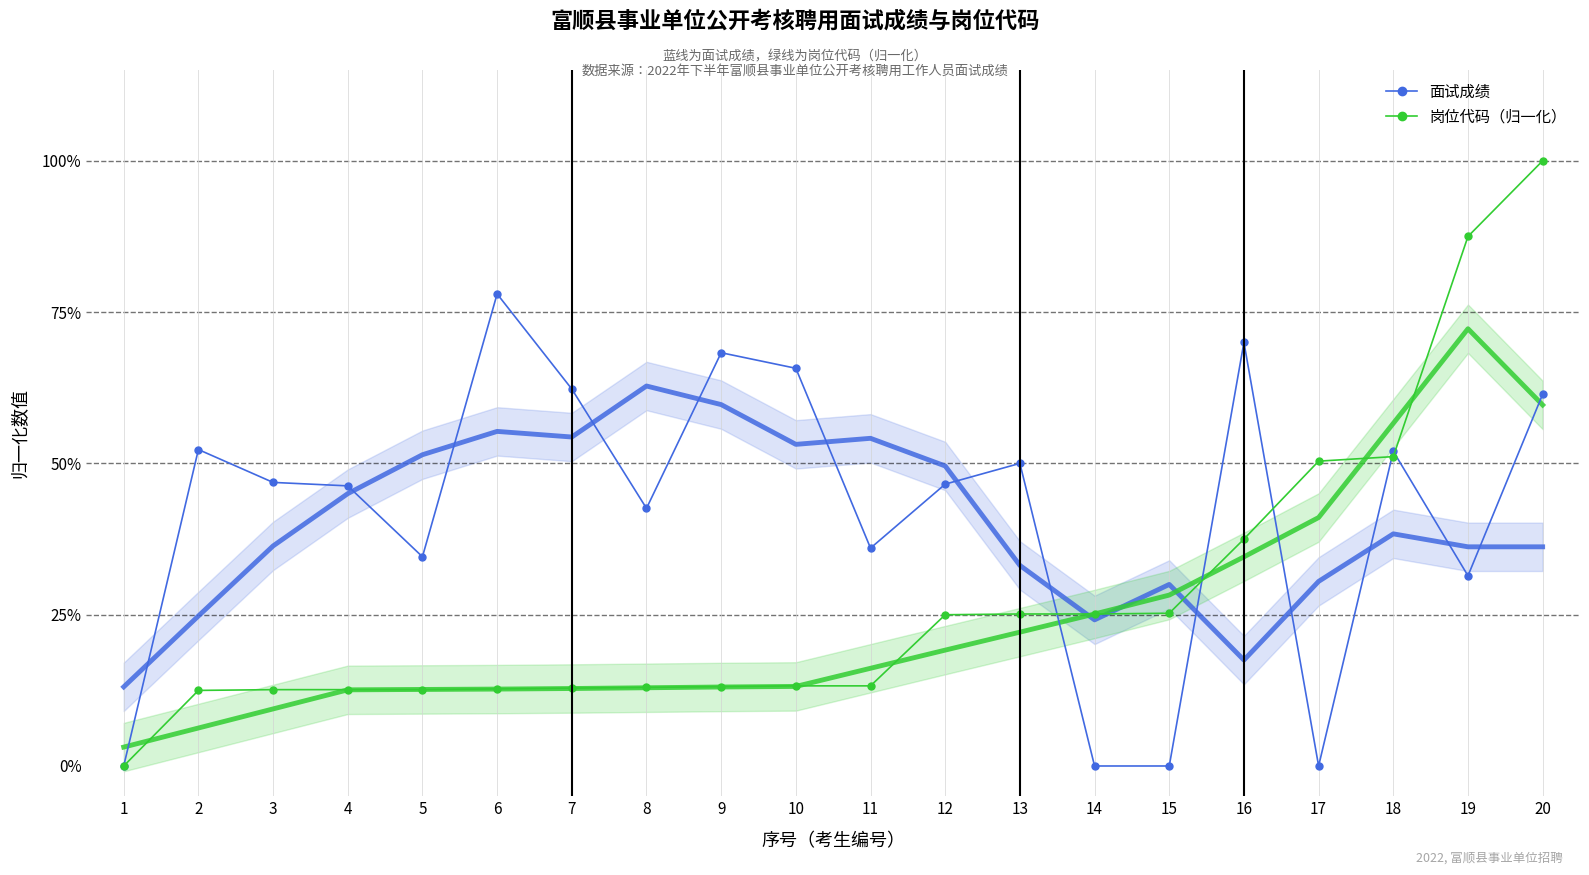

How many interior local peaks does the 面试成绩 series have?

6